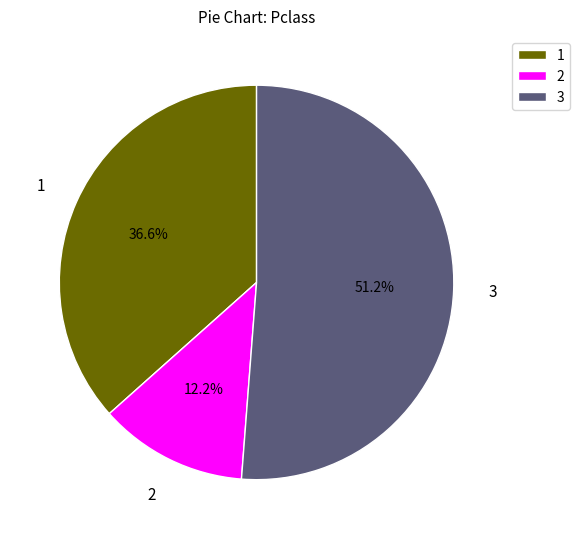

What is the ratio of the value at 1 to the value at 2?

3.0